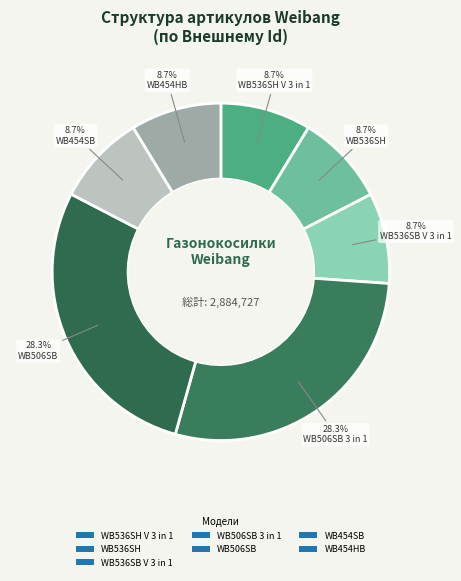

How many segments does this pie chart have?

7